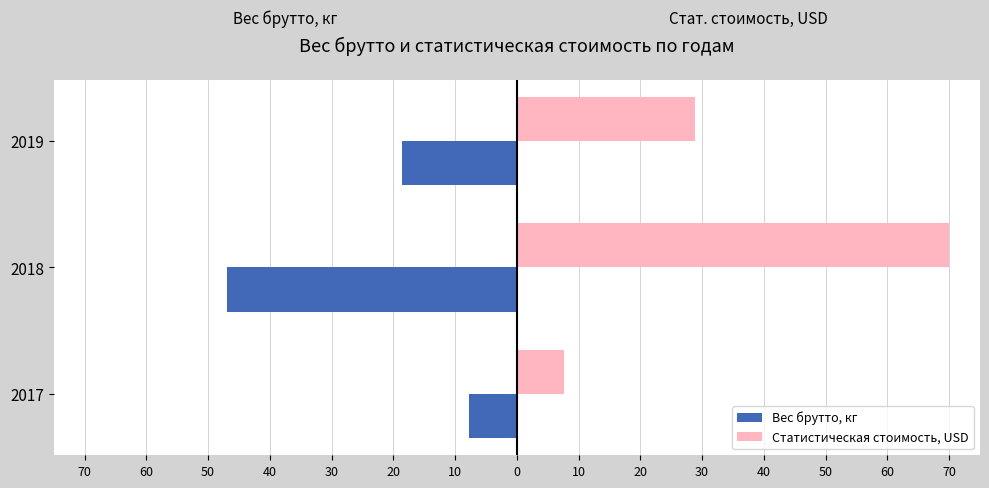

What are all the series names shown in the legend?

Вес брутто, кг, Статистическая стоимость, USD